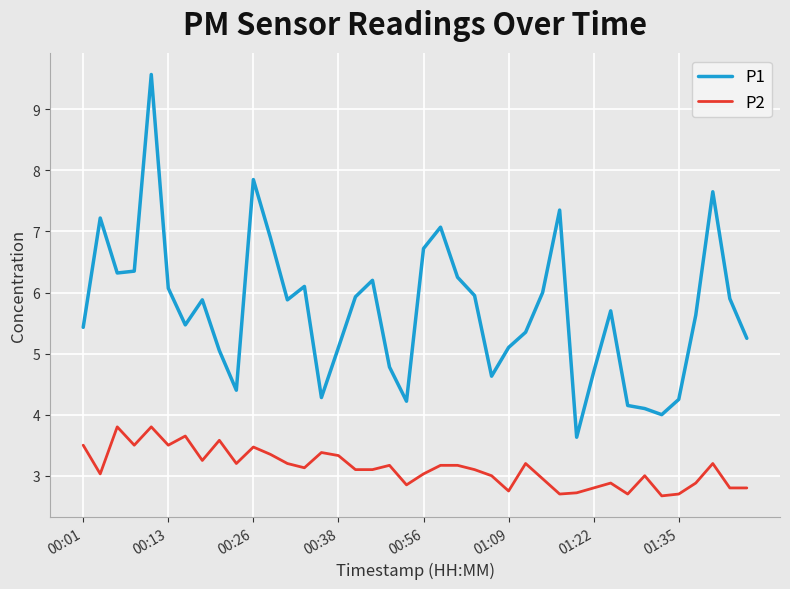

Rank the series by their average value, from lowest to highest.

P2, P1